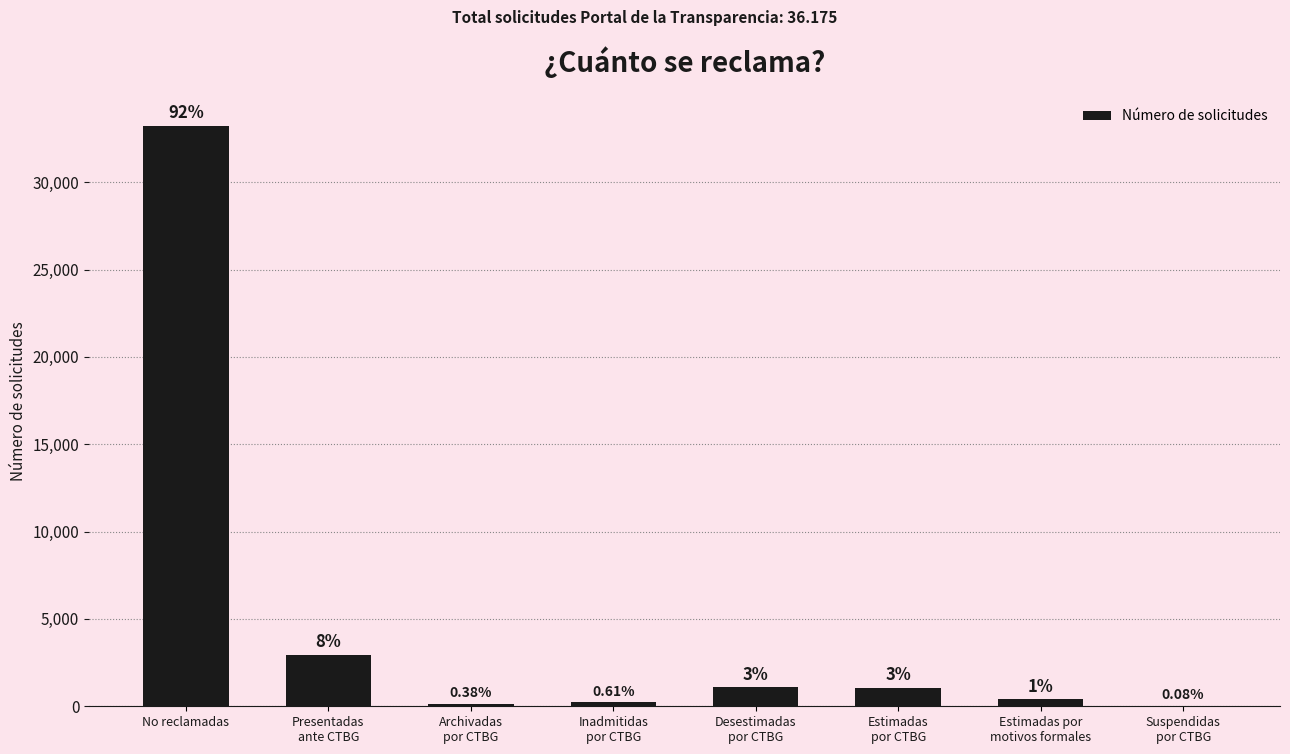

Are the bars horizontal?

No